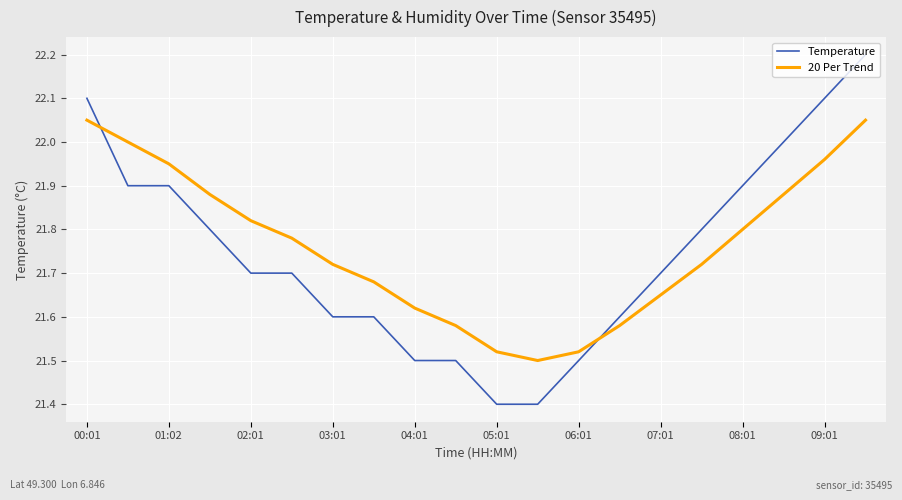

List the series in order of their peak value, lowest first.

20 Per Trend, Temperature